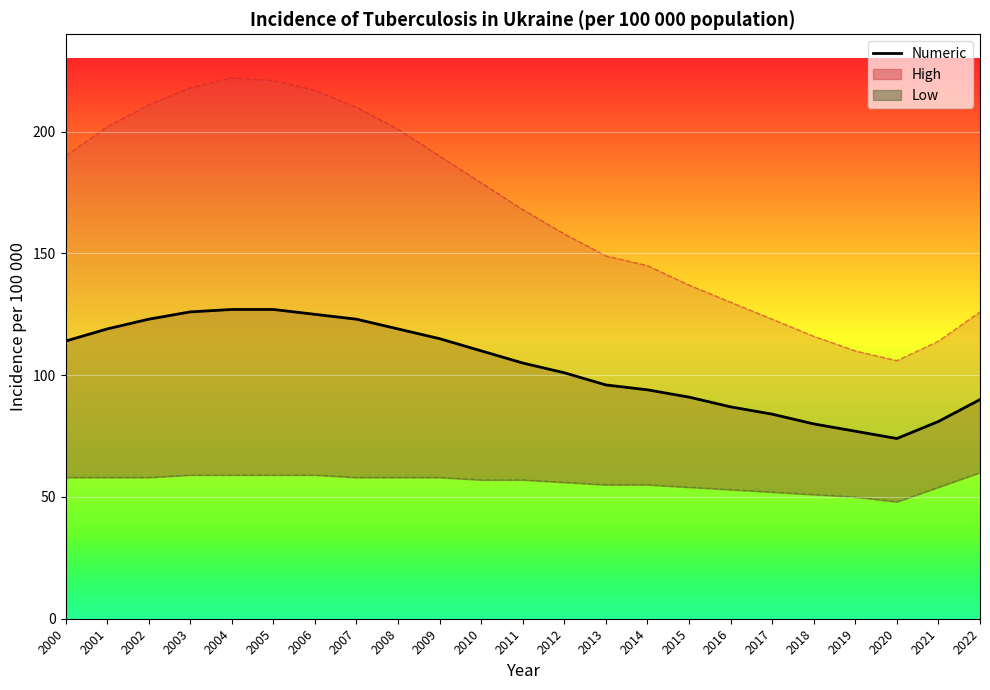

What is the value of the 19th point from the left?

80